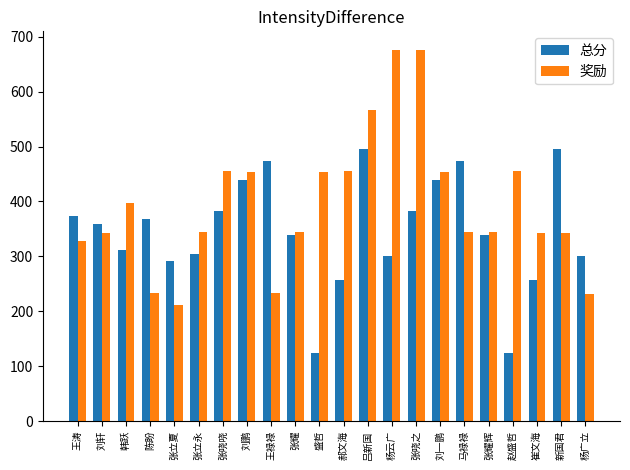

Which series changed the most between 王涛 and 张耀?

总分